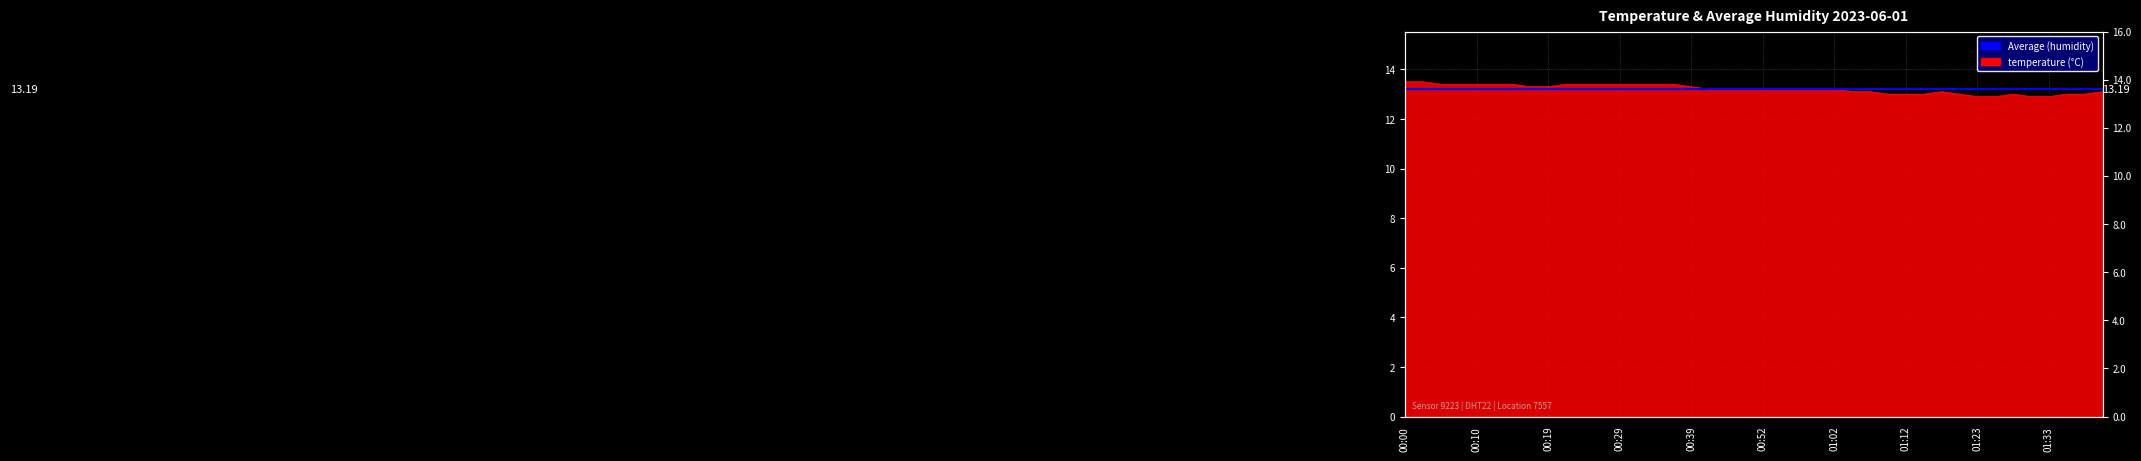

The chart shows a value of 21.4 at 00:14. True or false?

False